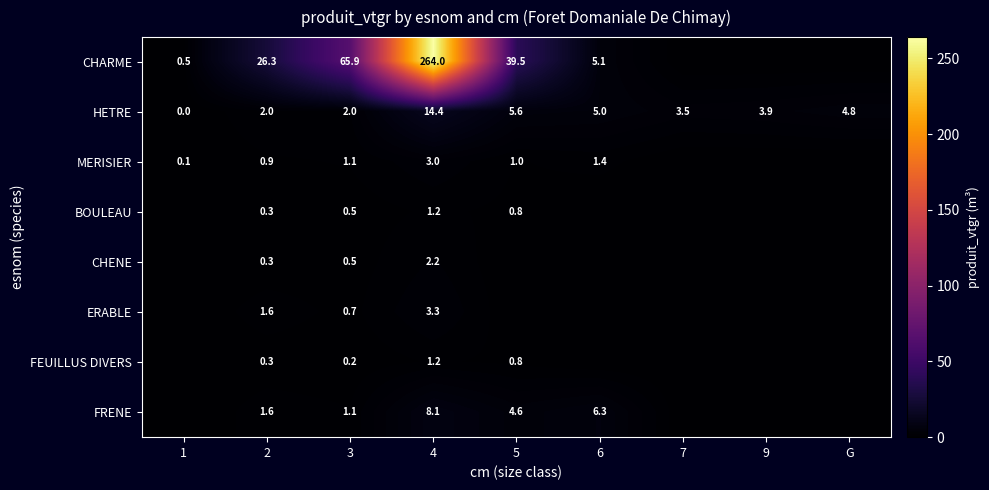

What is the difference between the highest and lowest values at 4?

262.8